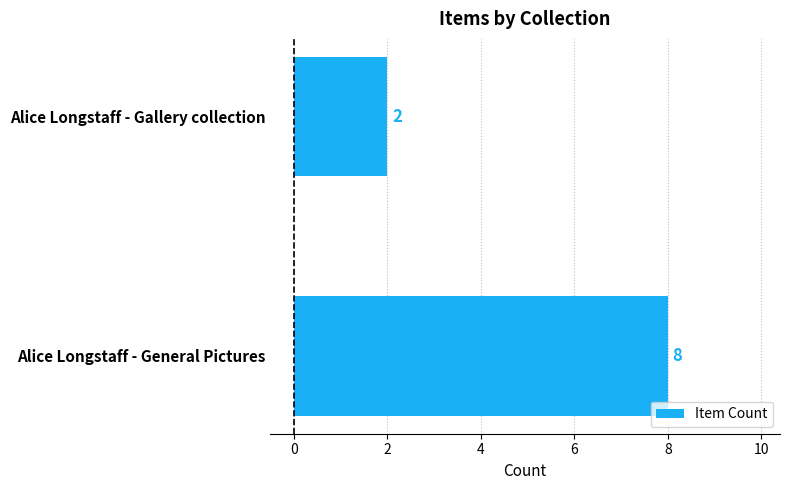

How many values are between 2 and 8?

2